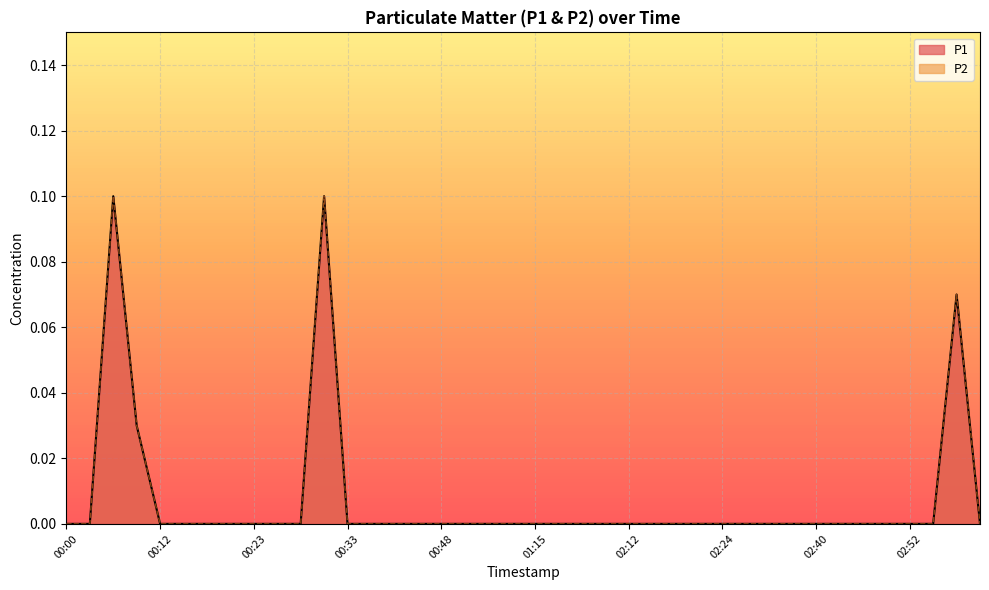

What is the highest value of the P1 series?

0.1